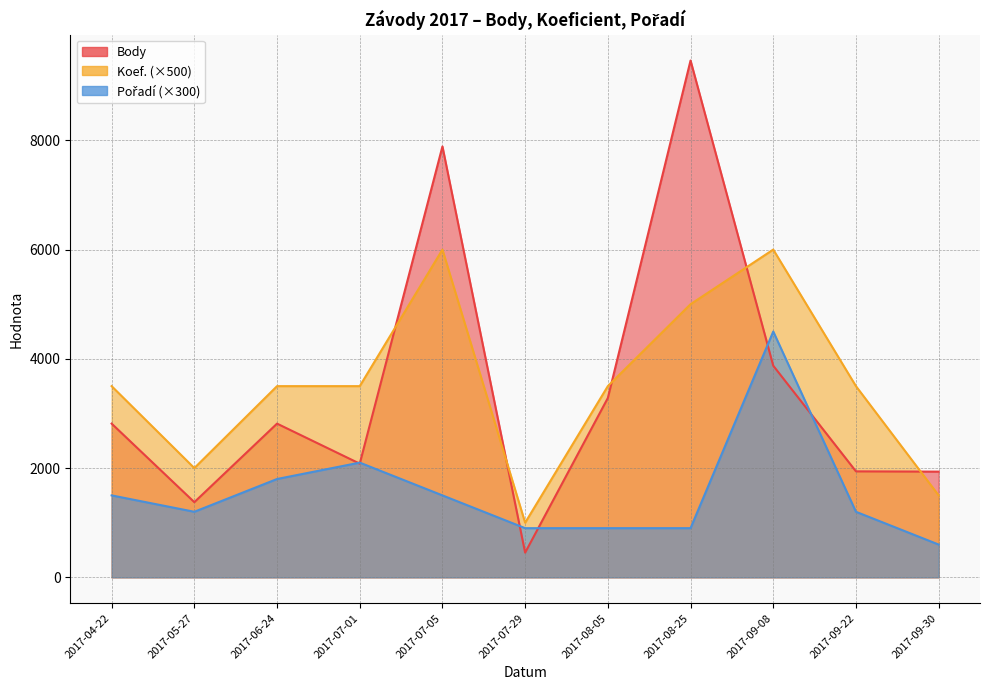

How many lines are shown in the chart?

3